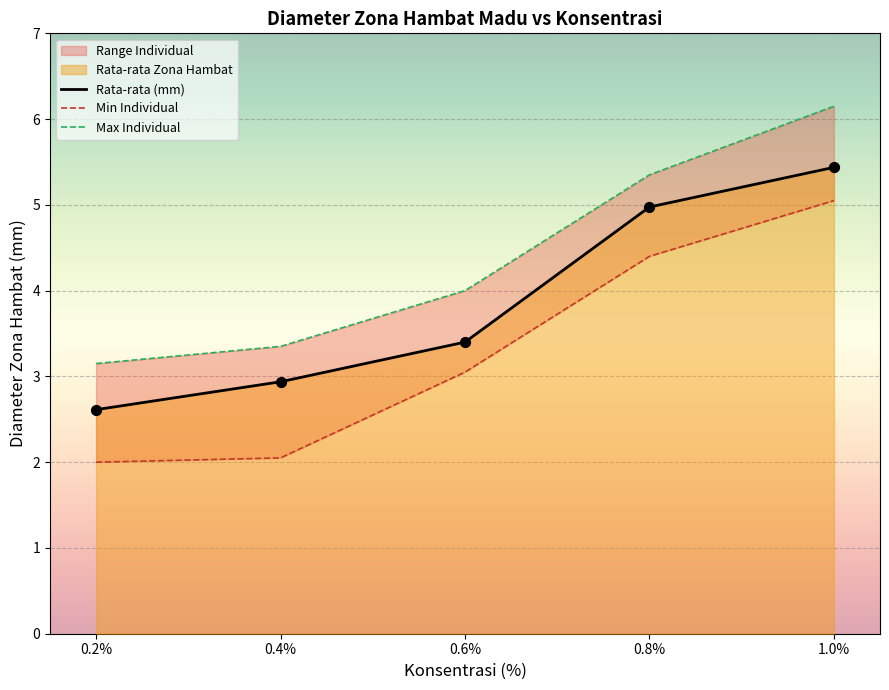

Which series has the largest Y range (max minus min)?

Min Individual